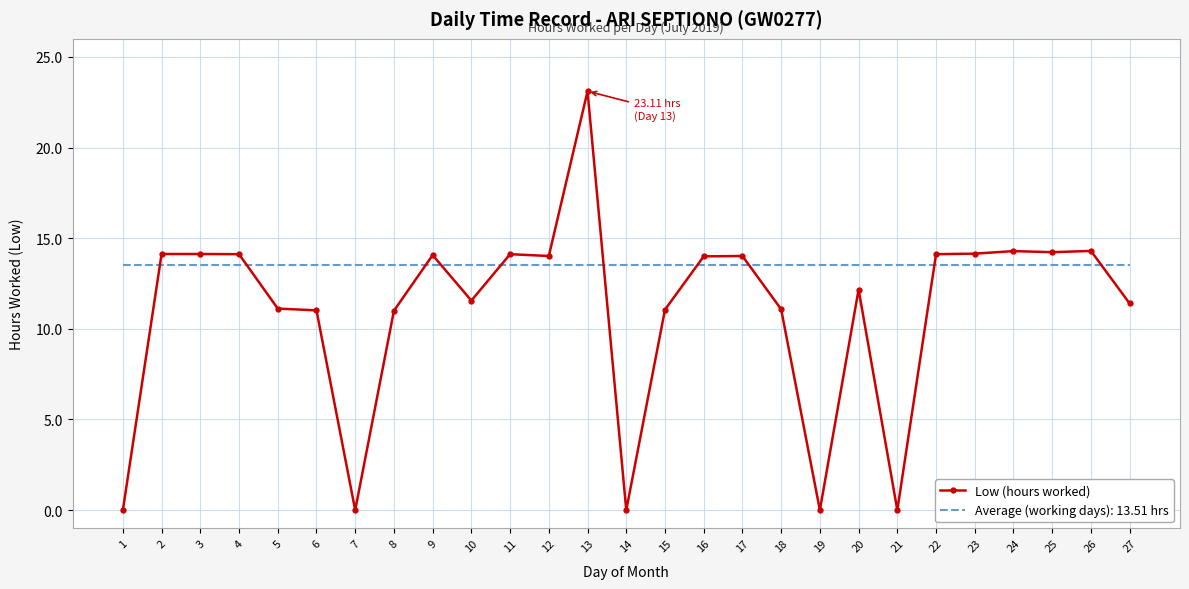

Which series has the largest total across all categories?

Average (working days): 13.51 hrs